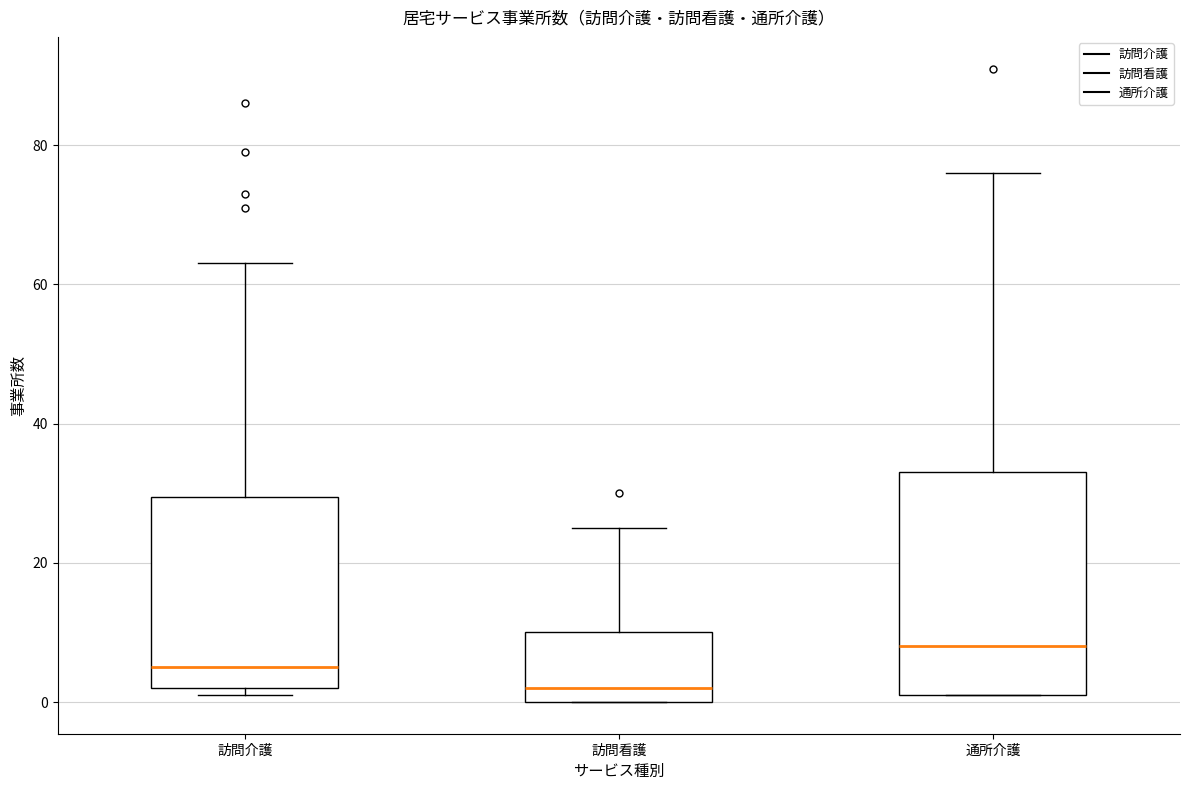

Which box's median line is the lowest?

訪問看護